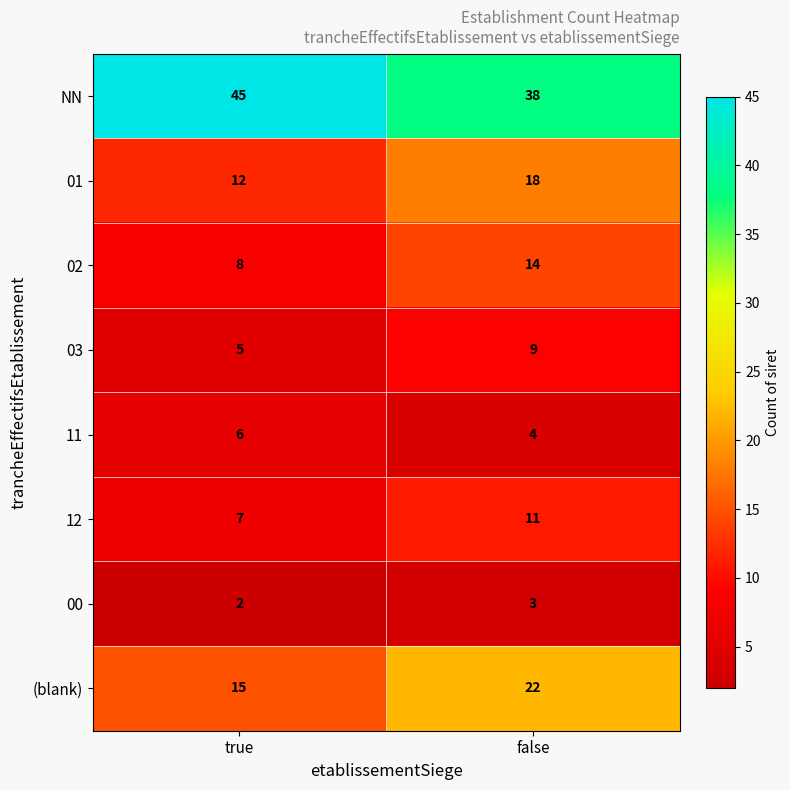

Count the number of categories in the chart.

2